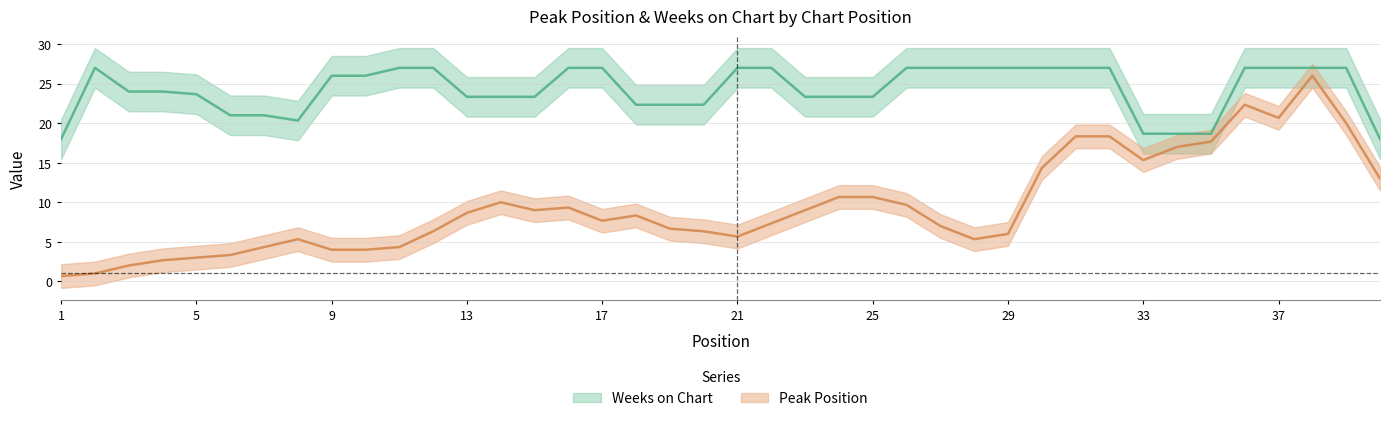

What is the smallest value displayed?

1